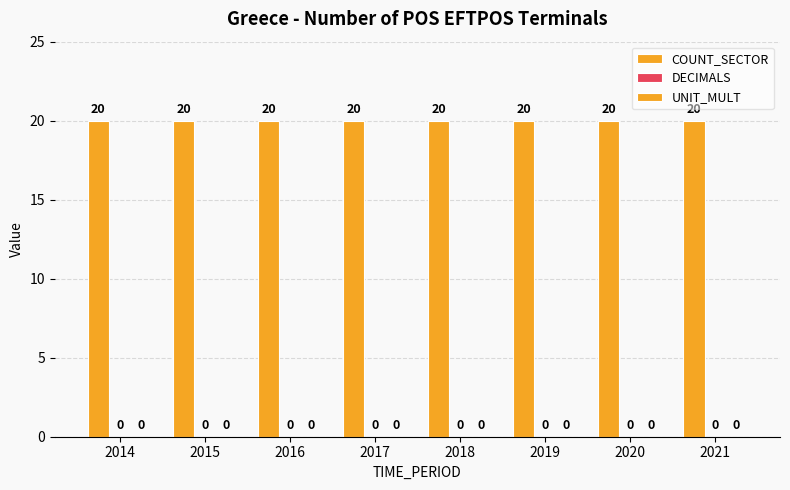

At which label does UNIT_MULT reach its minimum?

2014